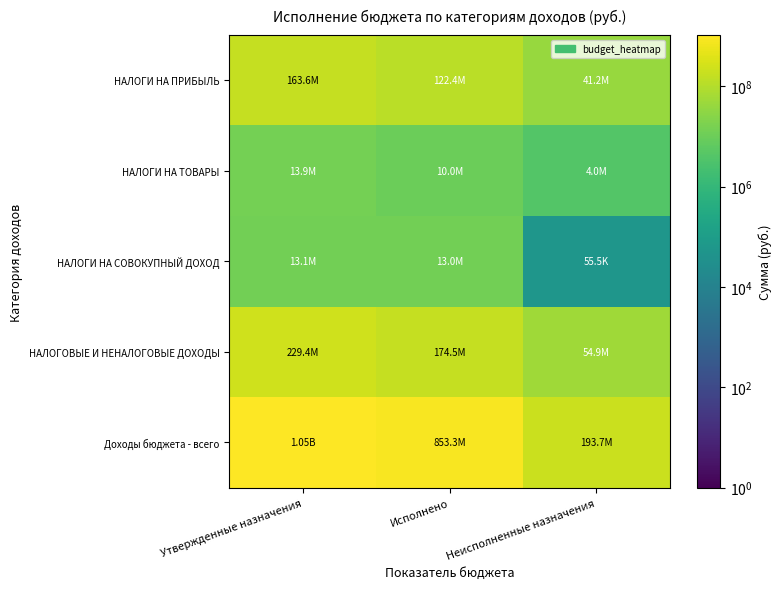

At how many categories does at least one series exceed 16354607?

3